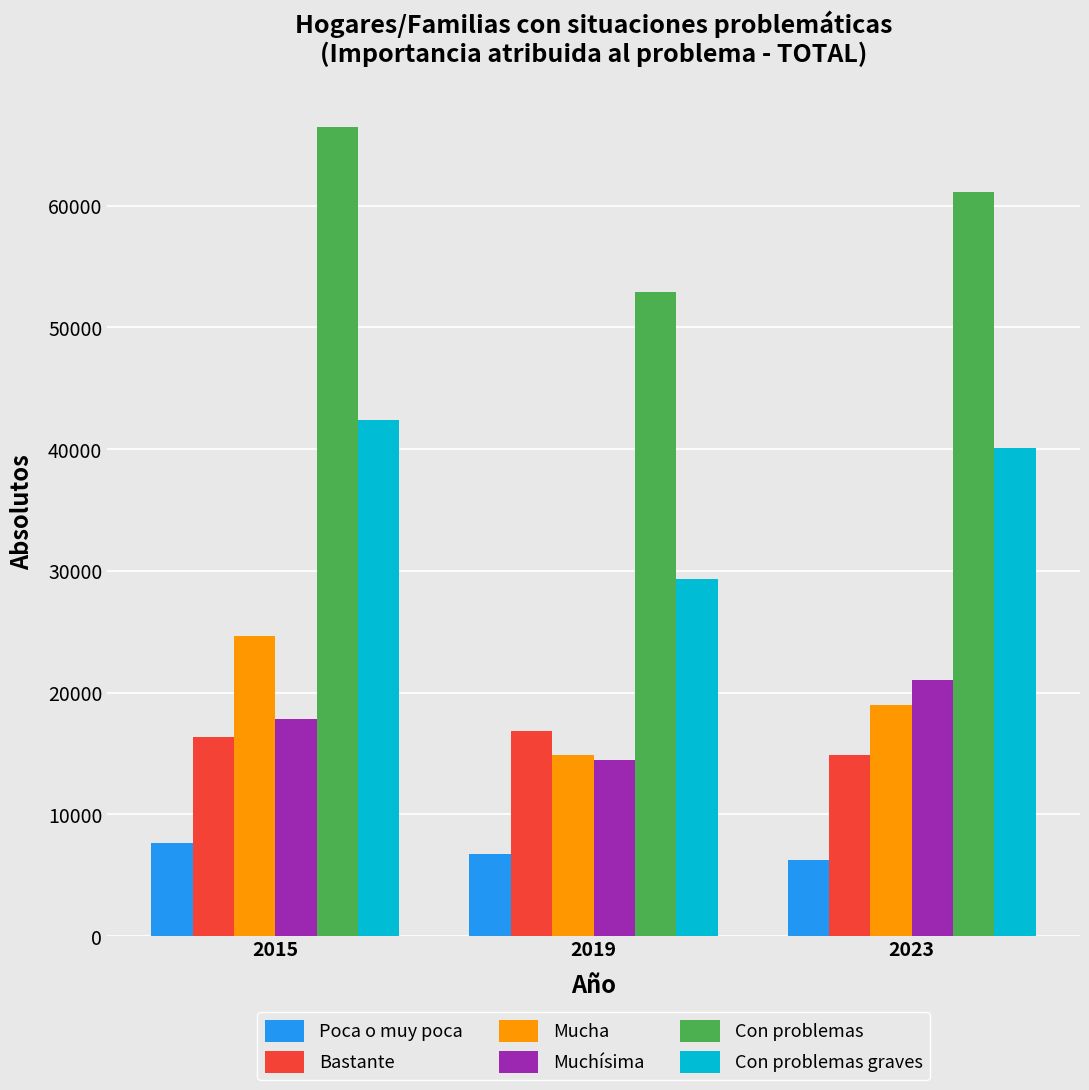

Rank the series by their maximum value, from lowest to highest.

Poca o muy poca, Bastante, Muchísima, Mucha, Con problemas graves, Con problemas